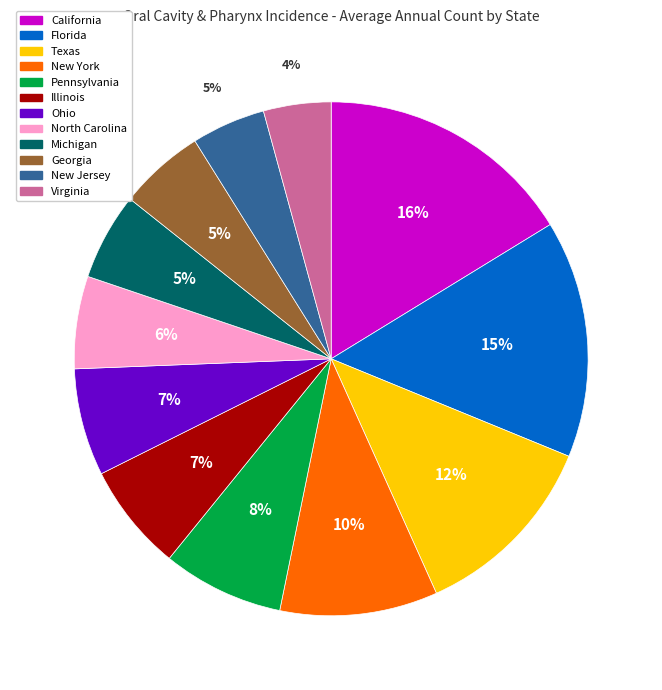

Between New York and Pennsylvania, which is larger?

New York